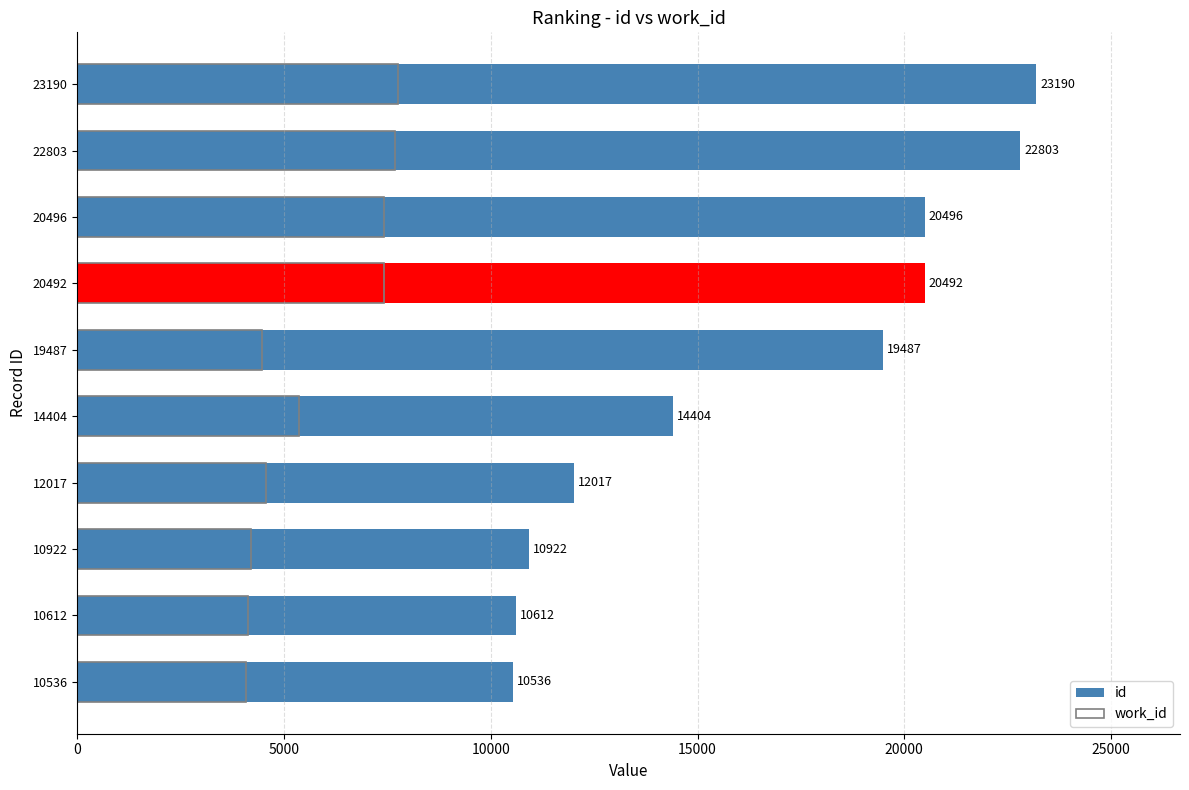

Between 20492 and 10922, which is larger?

20492